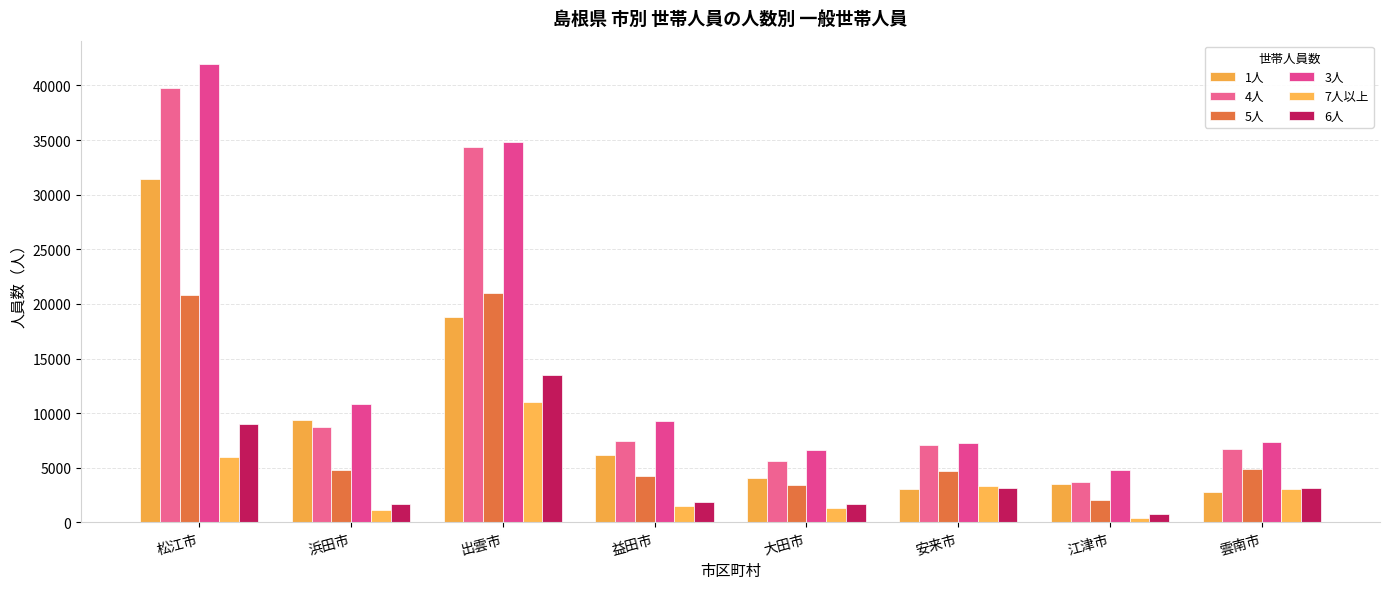

Which series has the widest spread of values?

3人